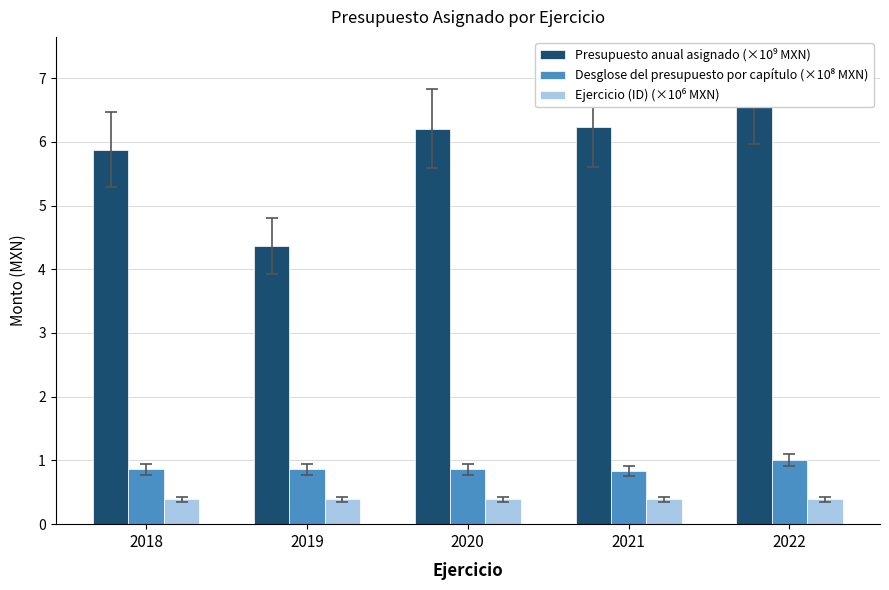

Which label corresponds to the largest value in the chart?

2022